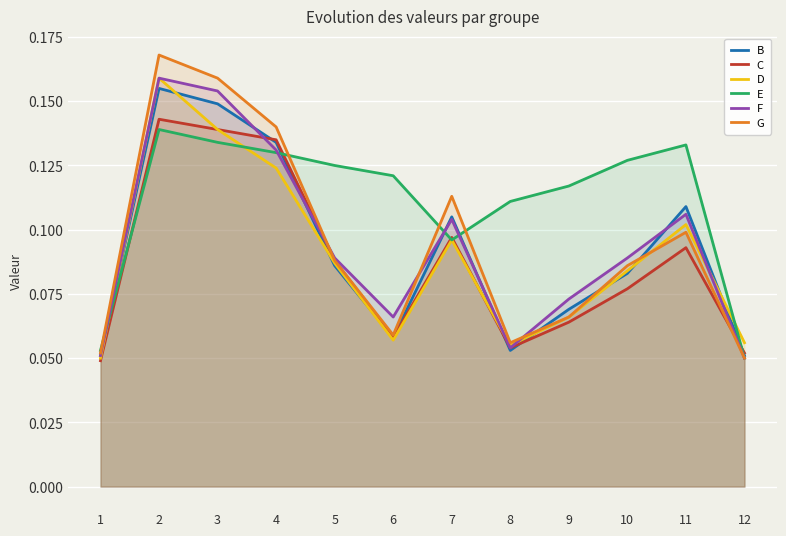

How many D values are between 0 and 1?

12